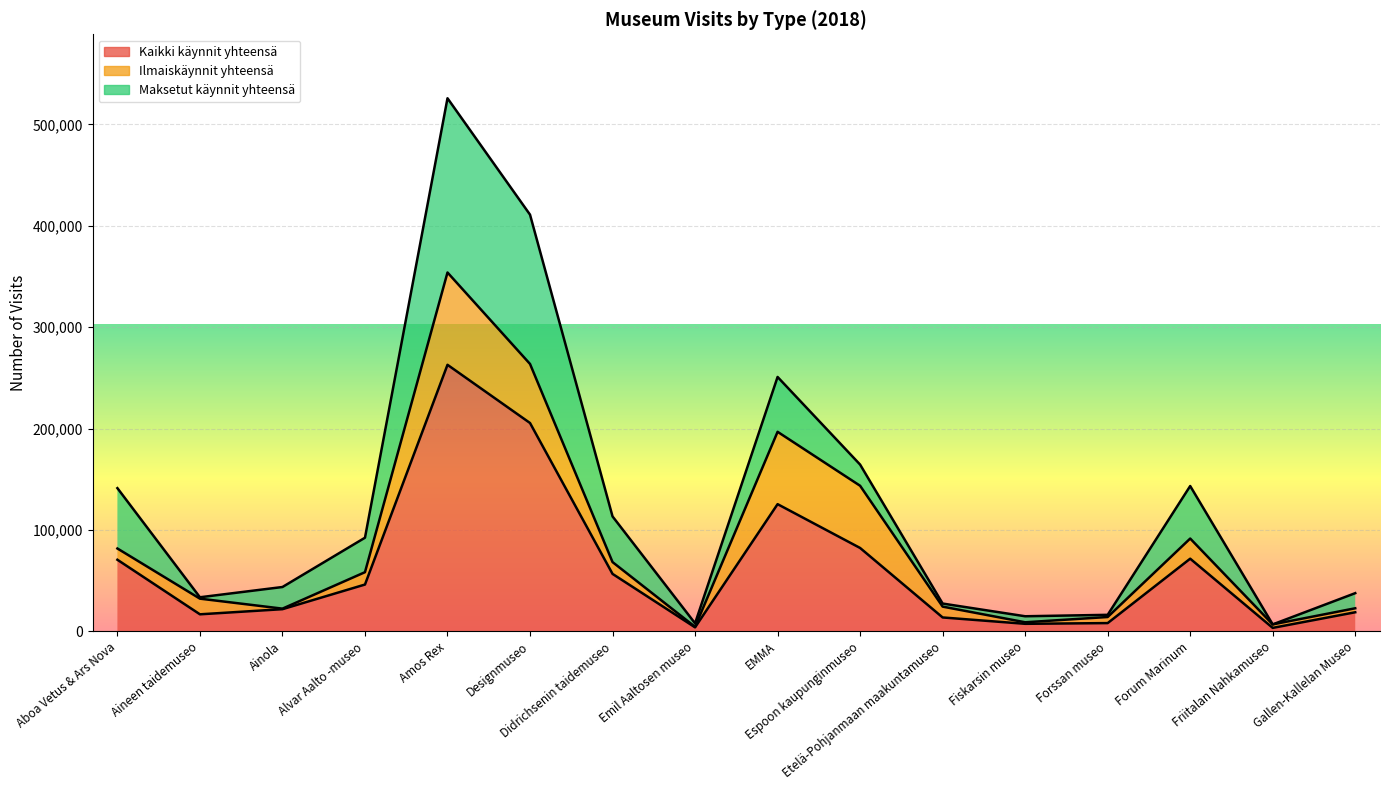

True or false: Maksetut käynnit yhteensä and Kaikki käynnit yhteensä cross at least once.

False